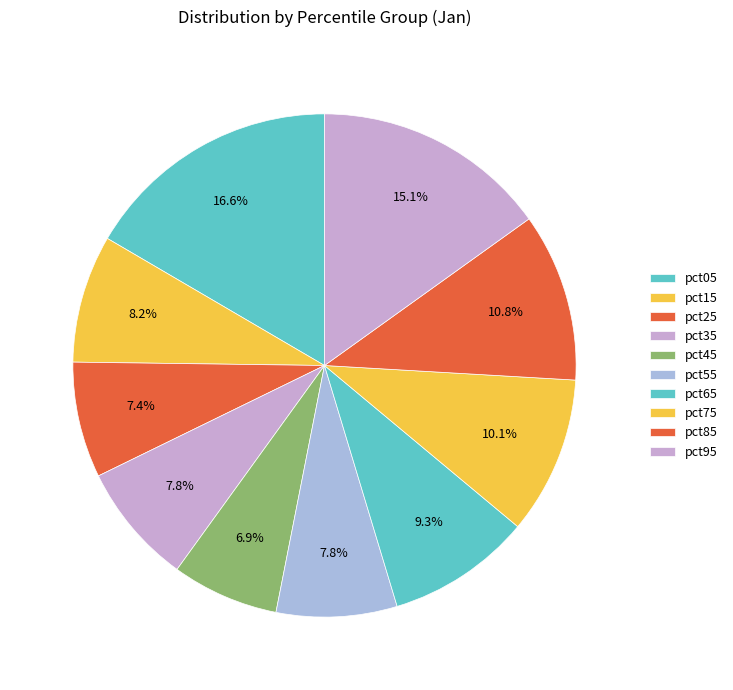

Count the number of slices in the pie.

10